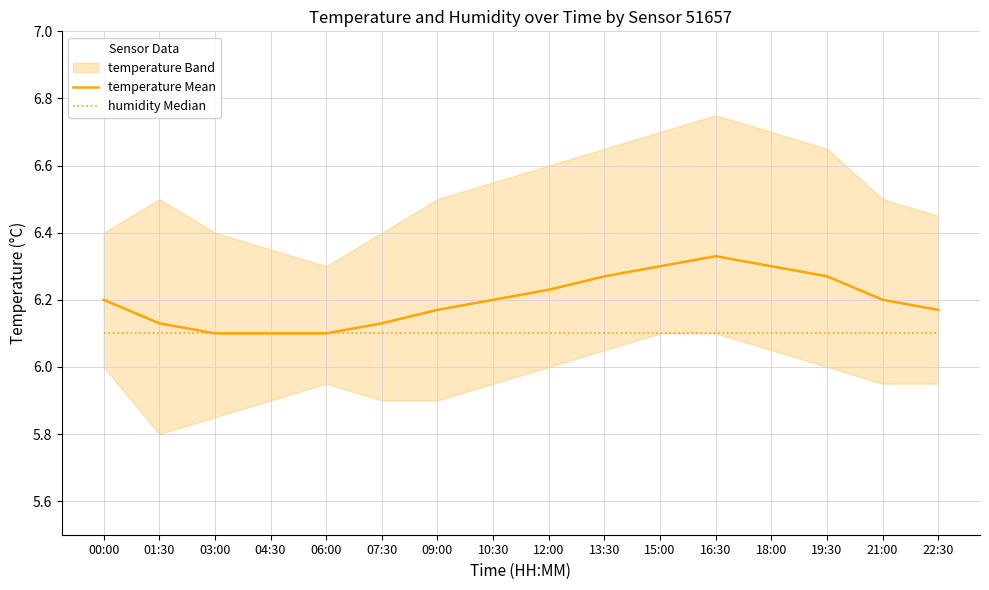

What is the total value across all series at 07:30?

12.2